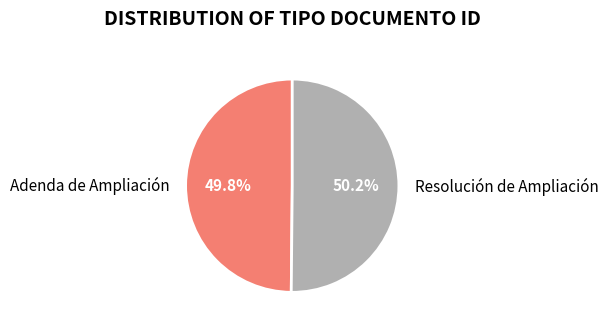

To the nearest percent, what portion does Adenda de Ampliación represent?

50%